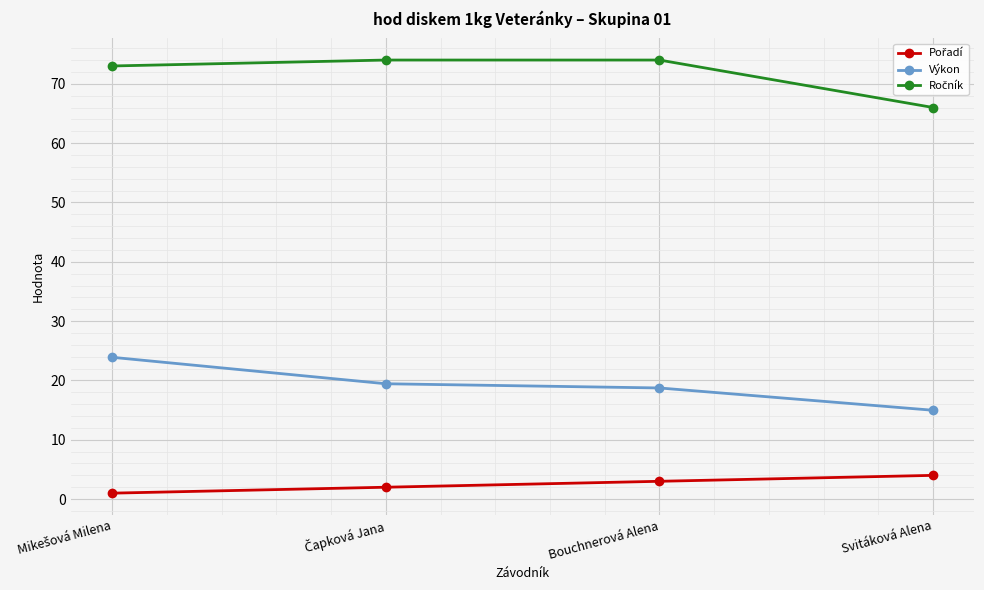

The value of Výkon at Svitáková Alena is 15.0. True or false?

True